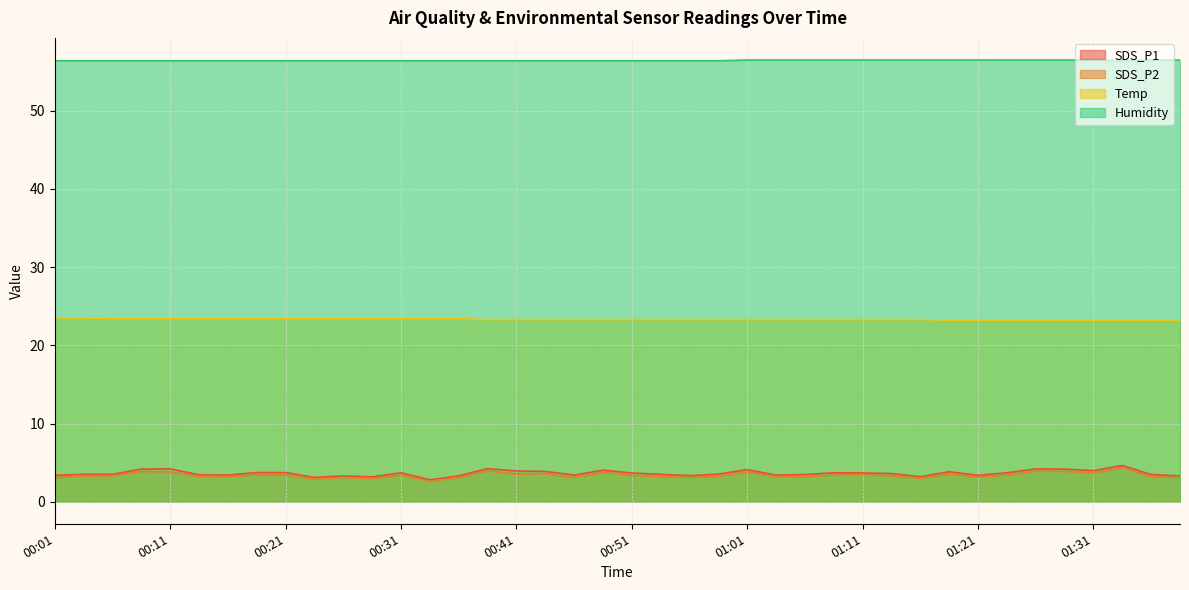

True or false: Temp has more than 0 points higher than both neighbors.

False